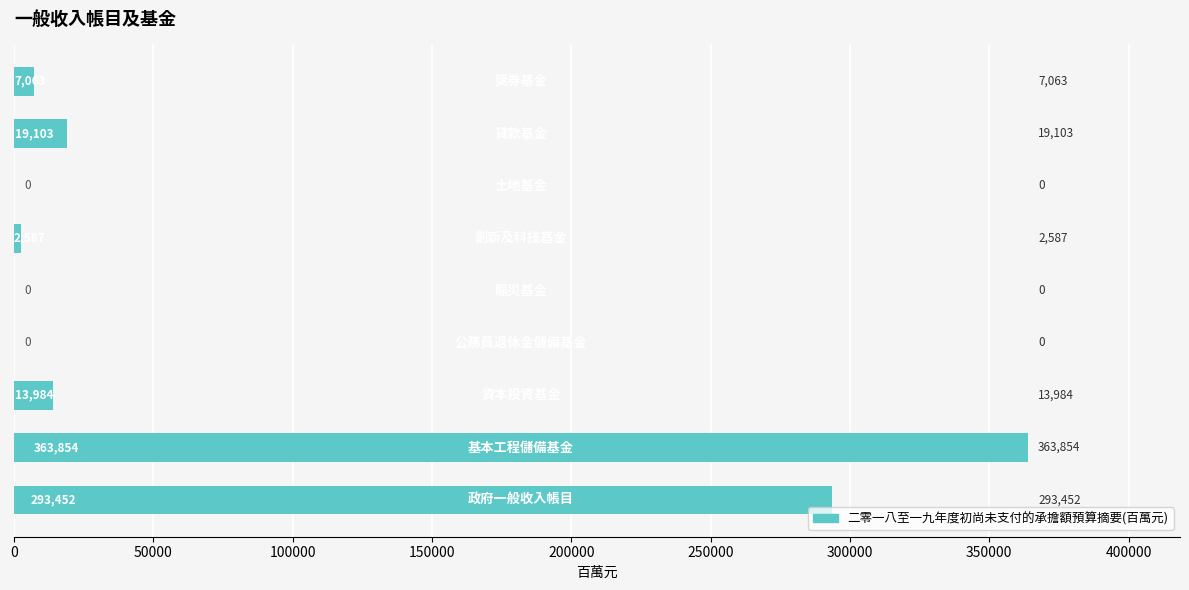

What is the maximum value shown in the chart?

363854